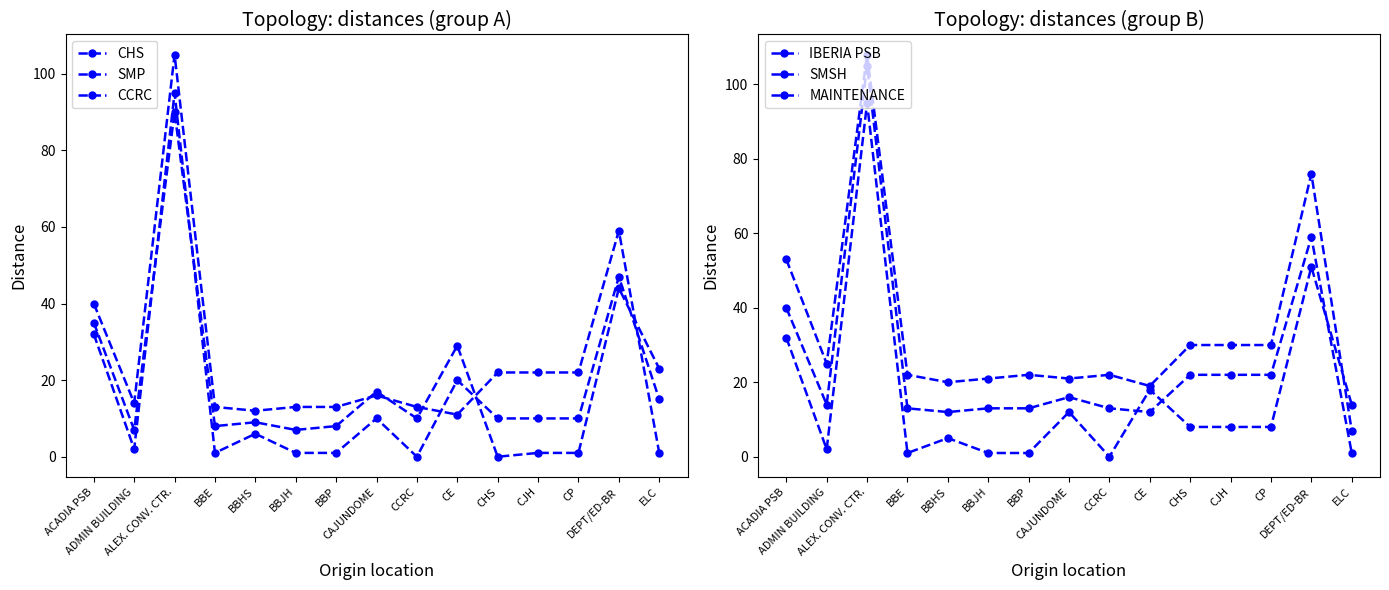

Is the value of SMSH at BBHS greater than the value of IBERIA PSB at CAJUNDOME?

No